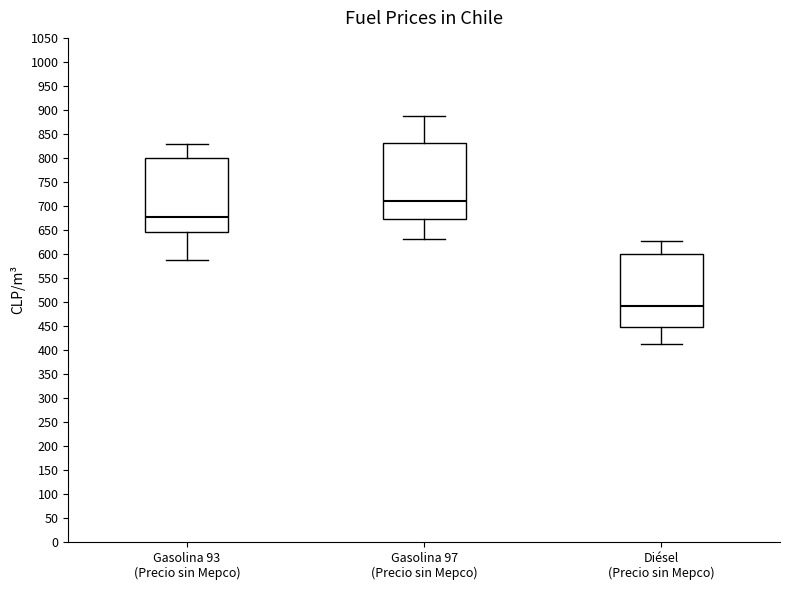

Reading left to right, transcribe this box plot: for each box, give where its median line is, the range the box spans, and where its two whiskers end, as read against the y-axis. The values are not printed on the chart, so give them approximately, as read against the axis.

Gasolina 93 (Precio sin Mepco): median 680, box 645 to 800, whiskers 590 to 830
Gasolina 97 (Precio sin Mepco): median 710, box 675 to 830, whiskers 630 to 885
Diésel (Precio sin Mepco): median 490, box 445 to 600, whiskers 415 to 625